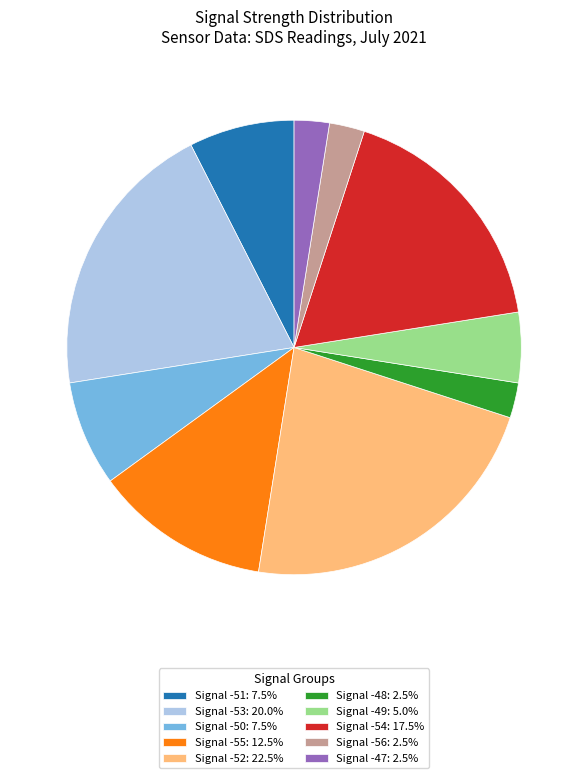

Do Signal -55: 12.5% and Signal -53: 20.0% together represent more than half of the pie?

No